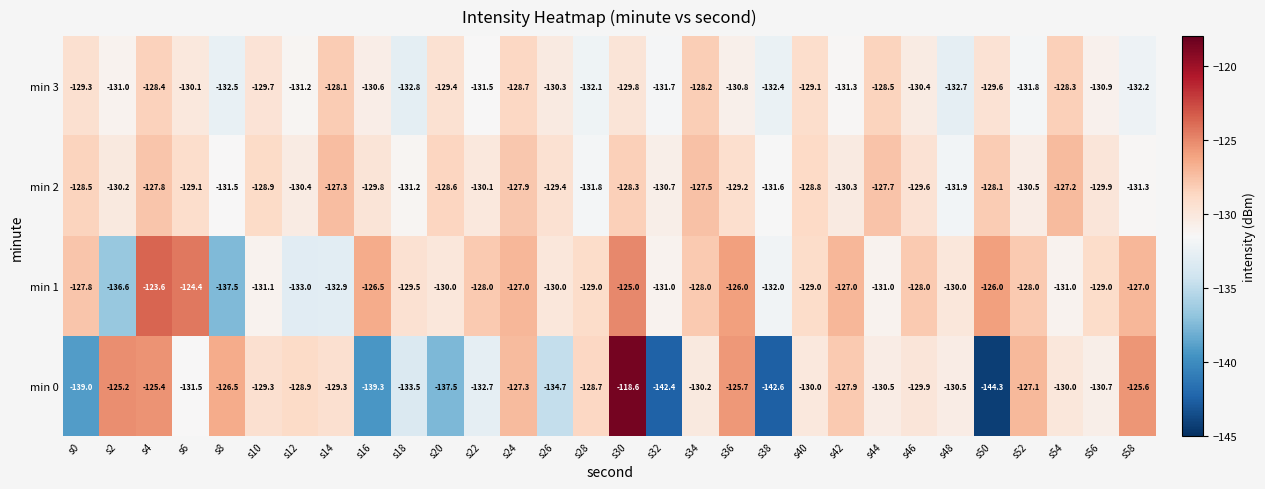

How many distinct data groups are displayed?

4